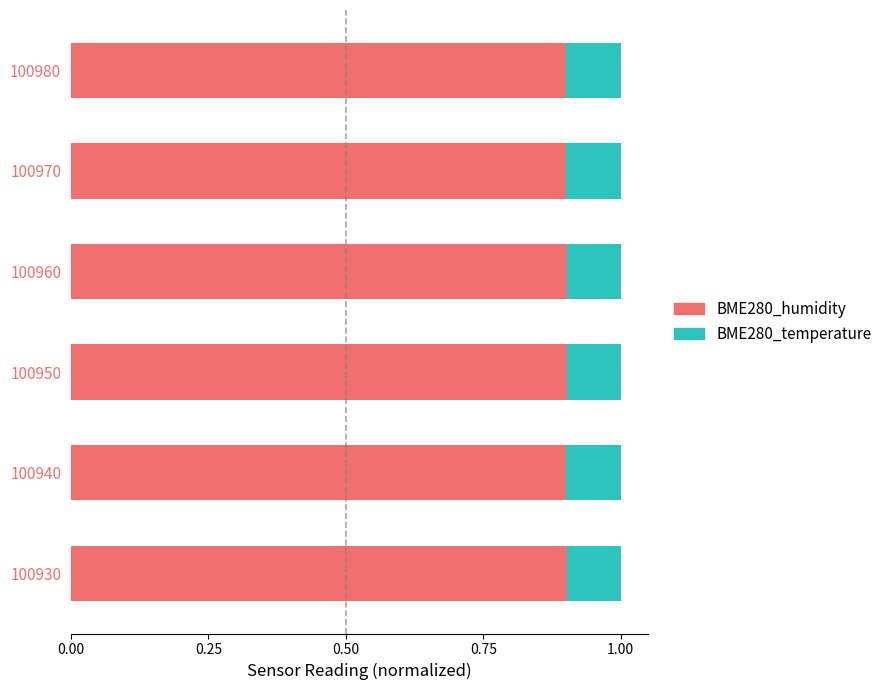

What is the total value across all series at 100970?

1.0